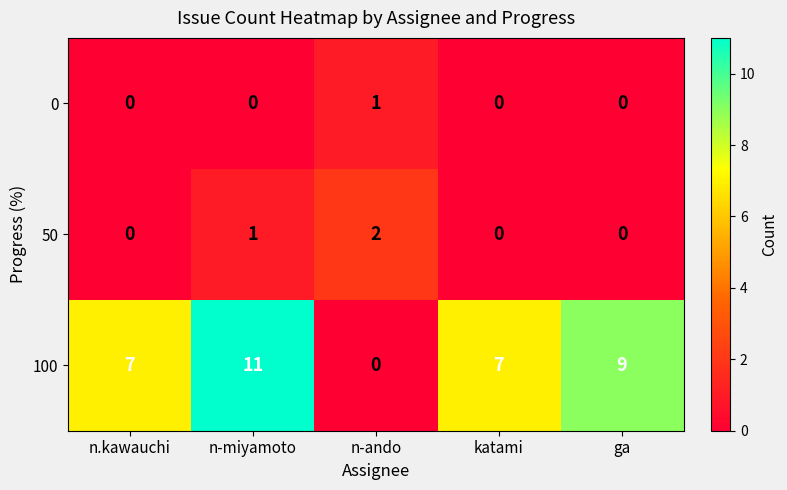

At which category is the sum across all series the highest?

n-miyamoto